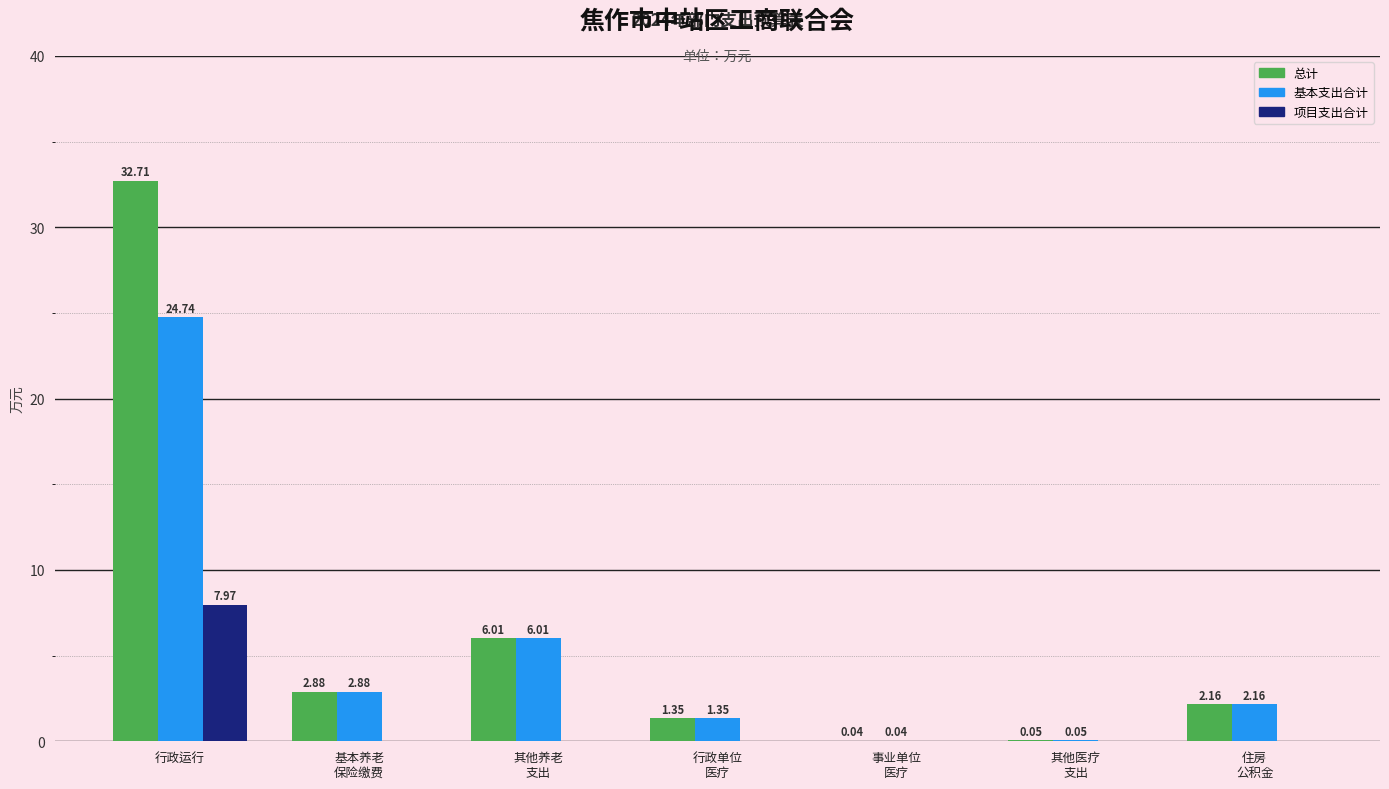

Where does the 总计 series first go above 2?

行政运行